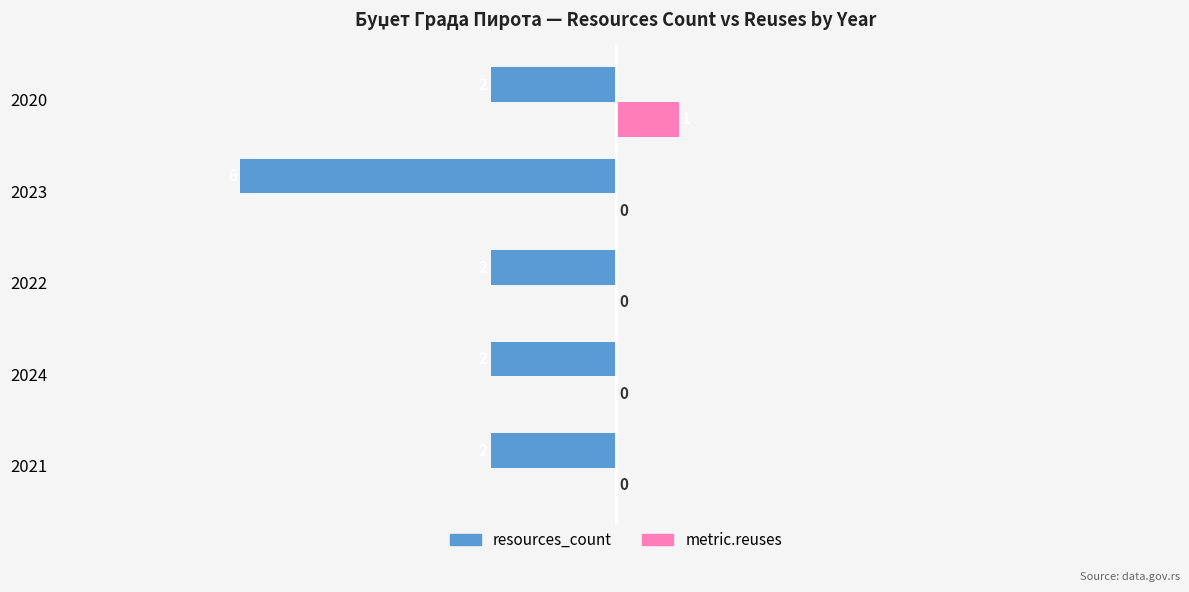

The metric.reuses series shows 0 at 2023. True or false?

True